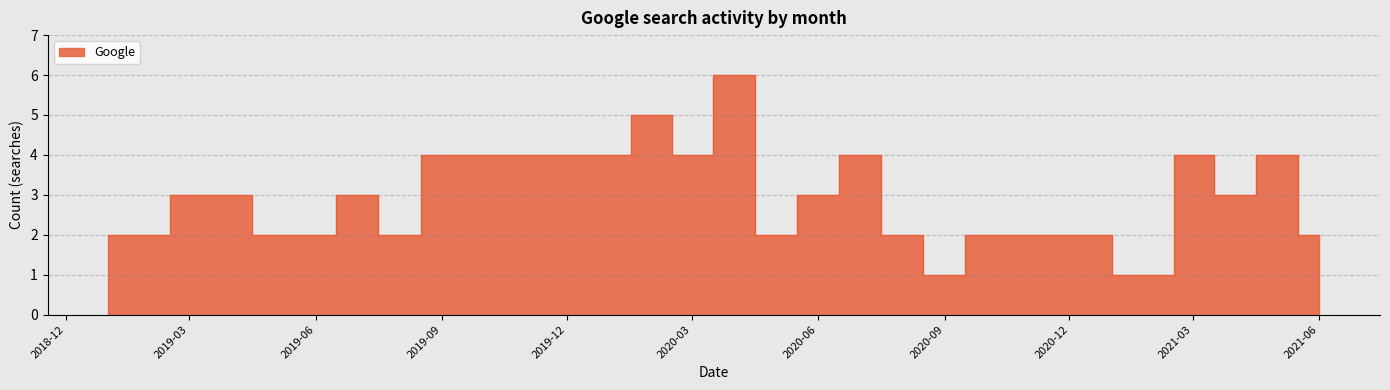

Does the chart display data point markers on the line(s)?

No